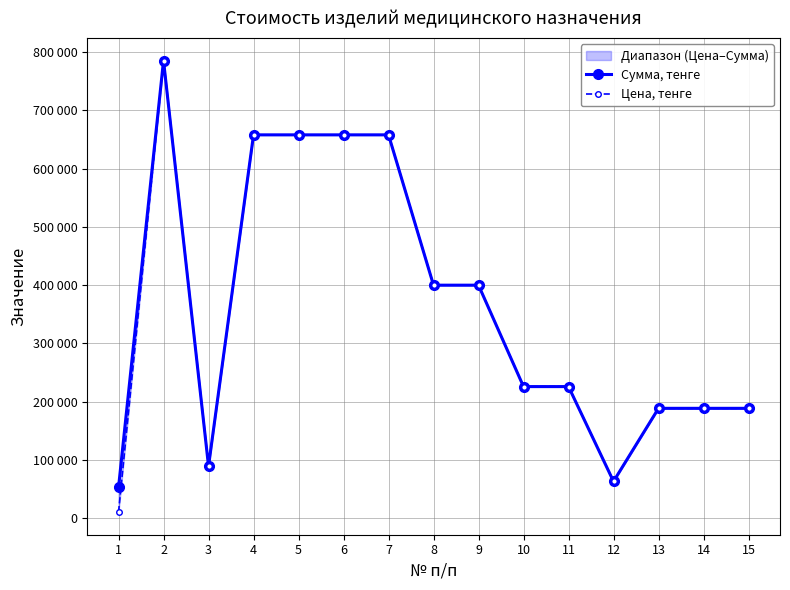

True or false: Сумма, тенге and Цена, тенге intersect in this chart.

False